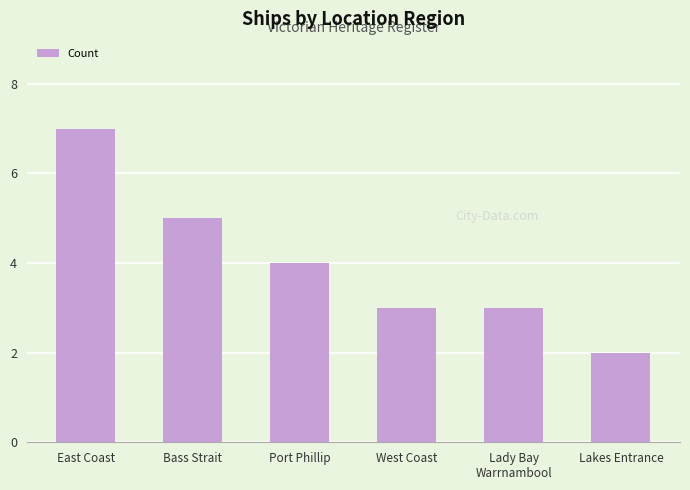

Between Bass Strait and Port Phillip, which is larger?

Bass Strait